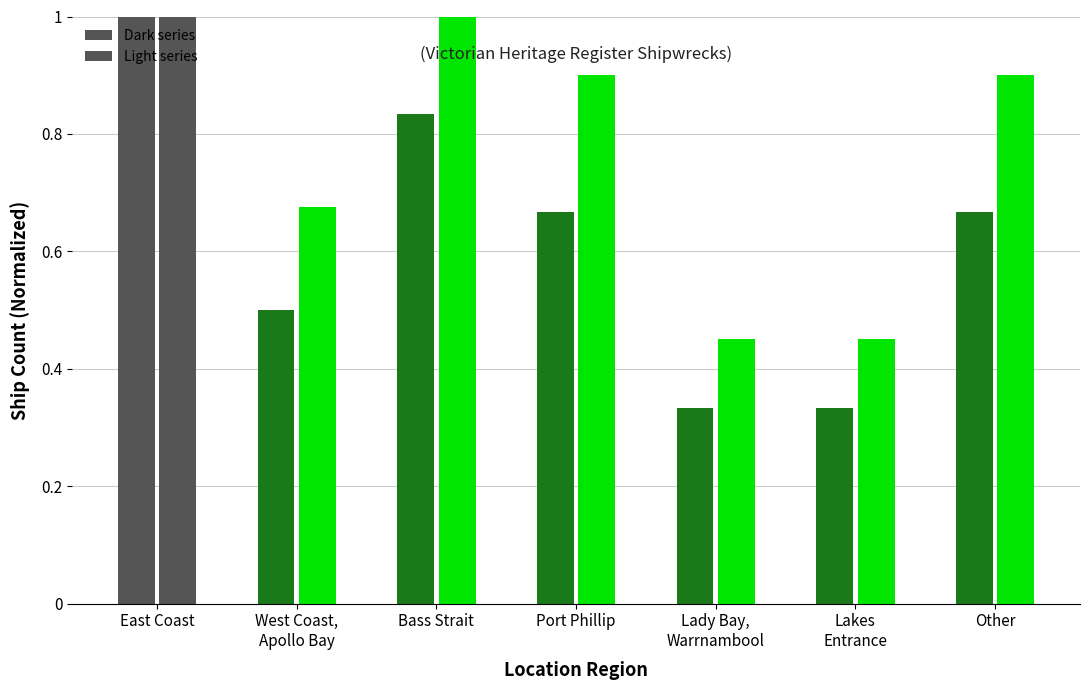

At Other, list the series in order from largest to smallest.

Light series, Dark series